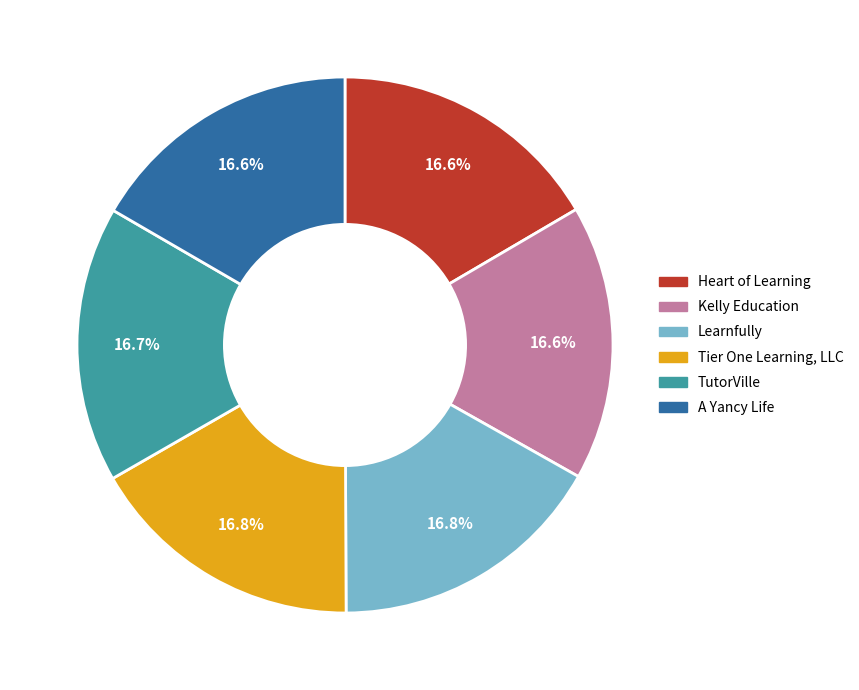

True or false: TutorVille accounts for 26% of the total.

False